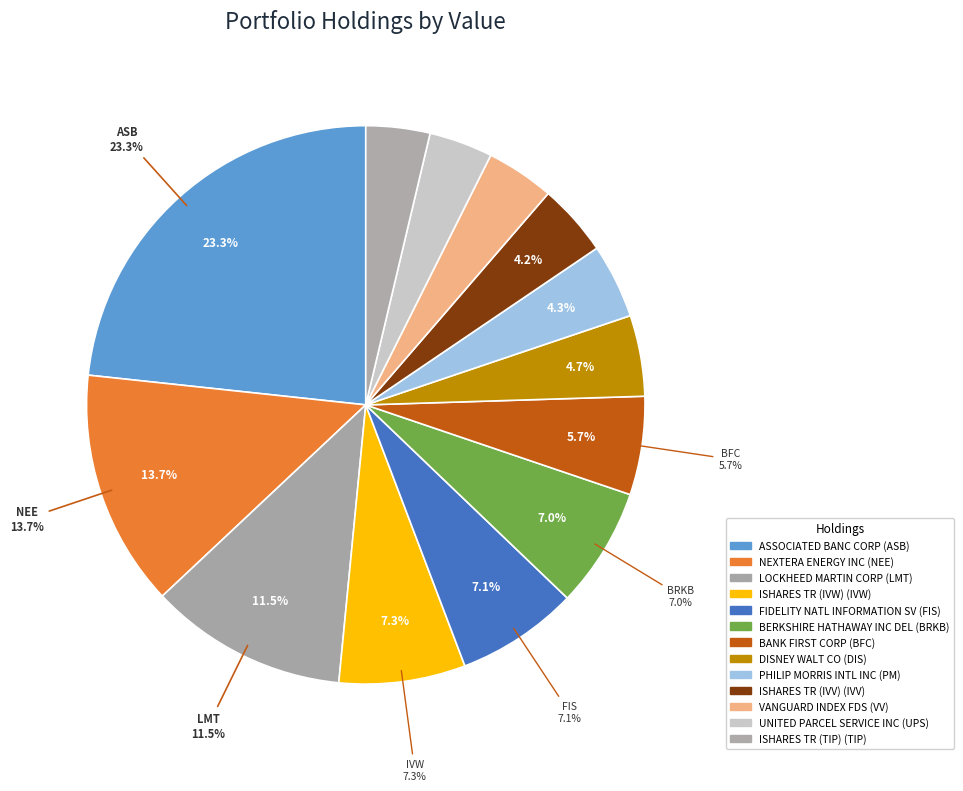

What percentage do ISHARES TR (IVV) and BERKSHIRE HATHAWAY INC DEL together represent?

11.1%